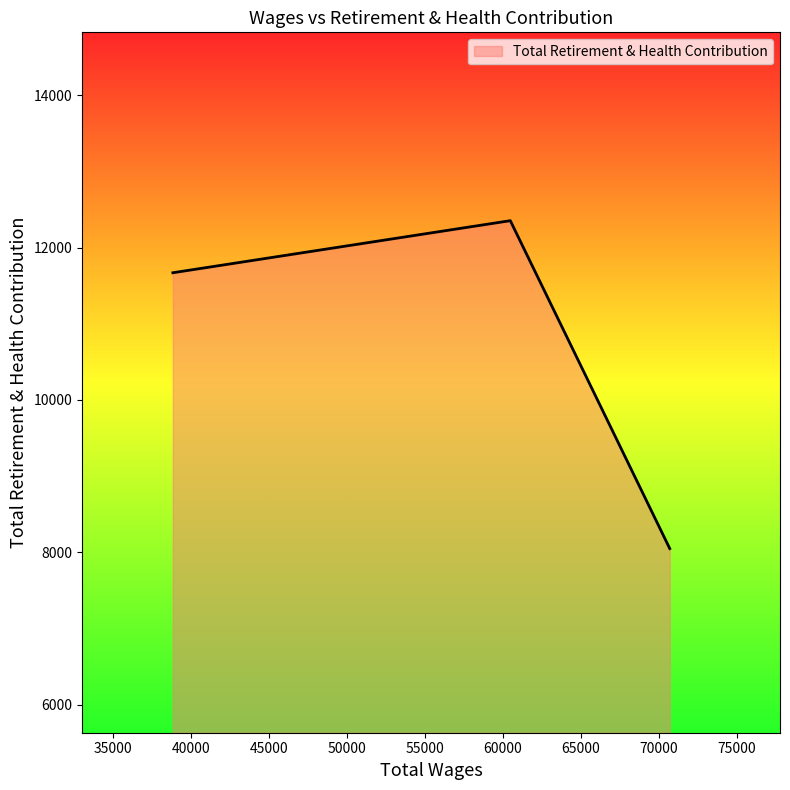

What is the minimum value shown in the chart?

8051